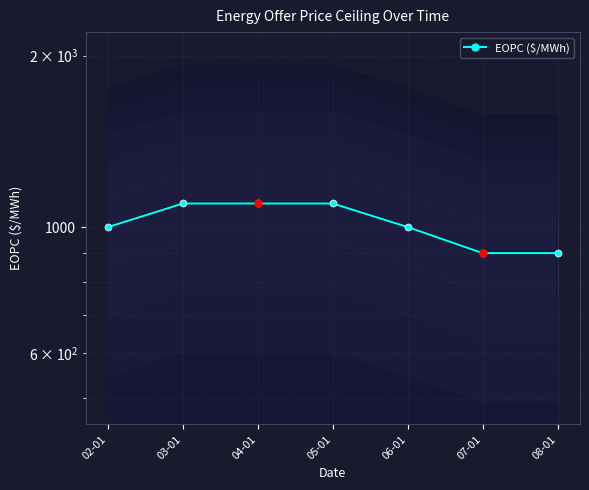

What is the change in value from 03-01 to 08-01?

-200